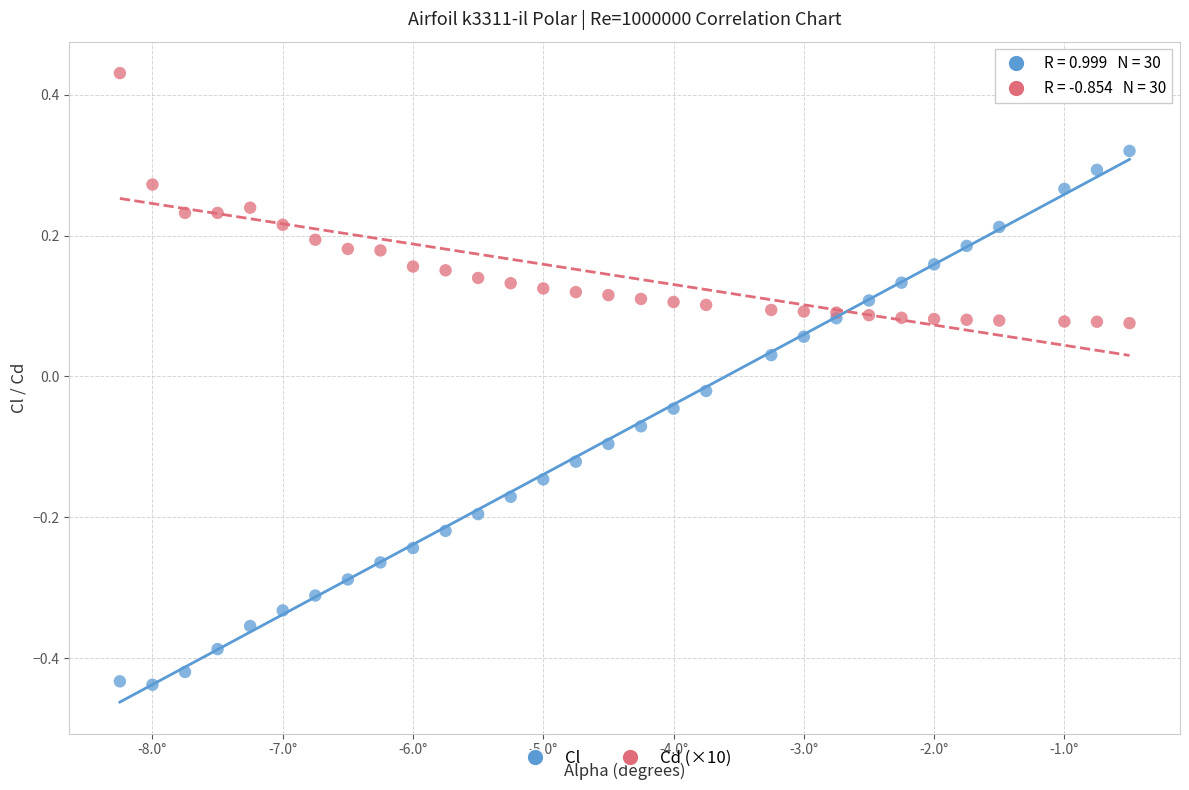

Which series reaches the minimum Y coordinate?

Cl